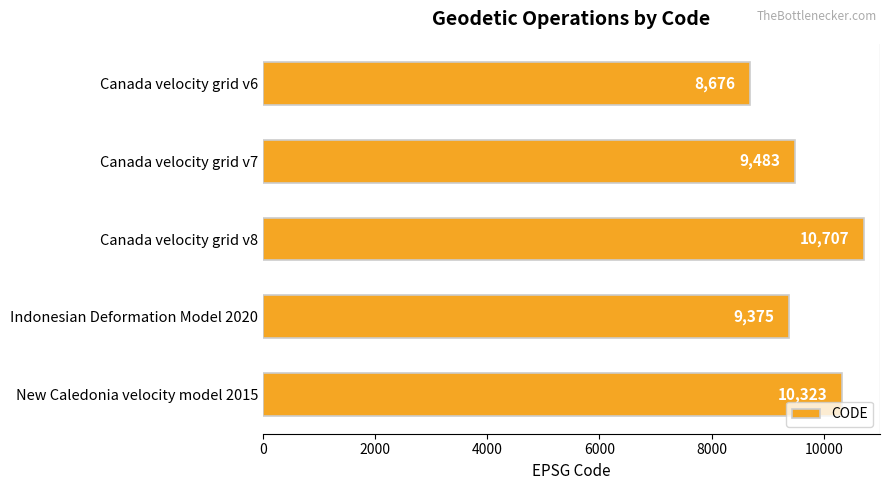

At which category does the chart reach its peak across all series?

Canada velocity grid v8